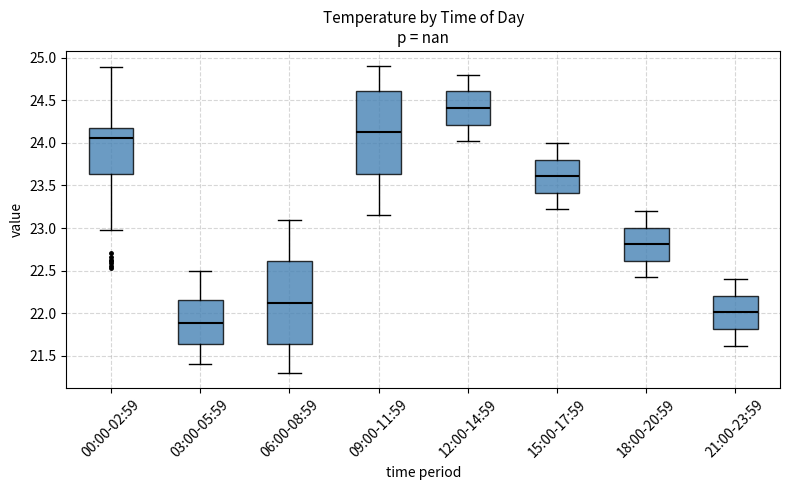

Where is the upper edge of the box for 18:00-20:59 on the y-axis? The values are not printed on the chart, so give them approximately, as read against the axis.

23.00